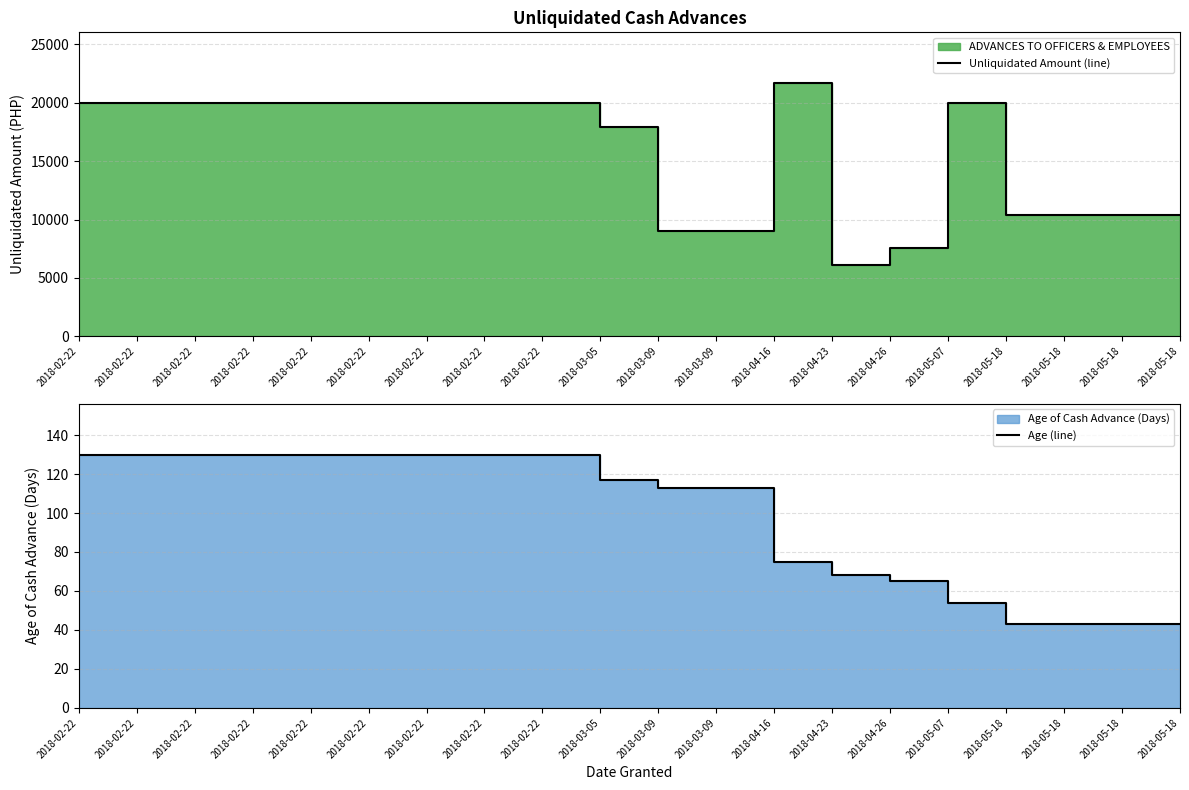

What is the total value across all series at 2018-03-05?

18017